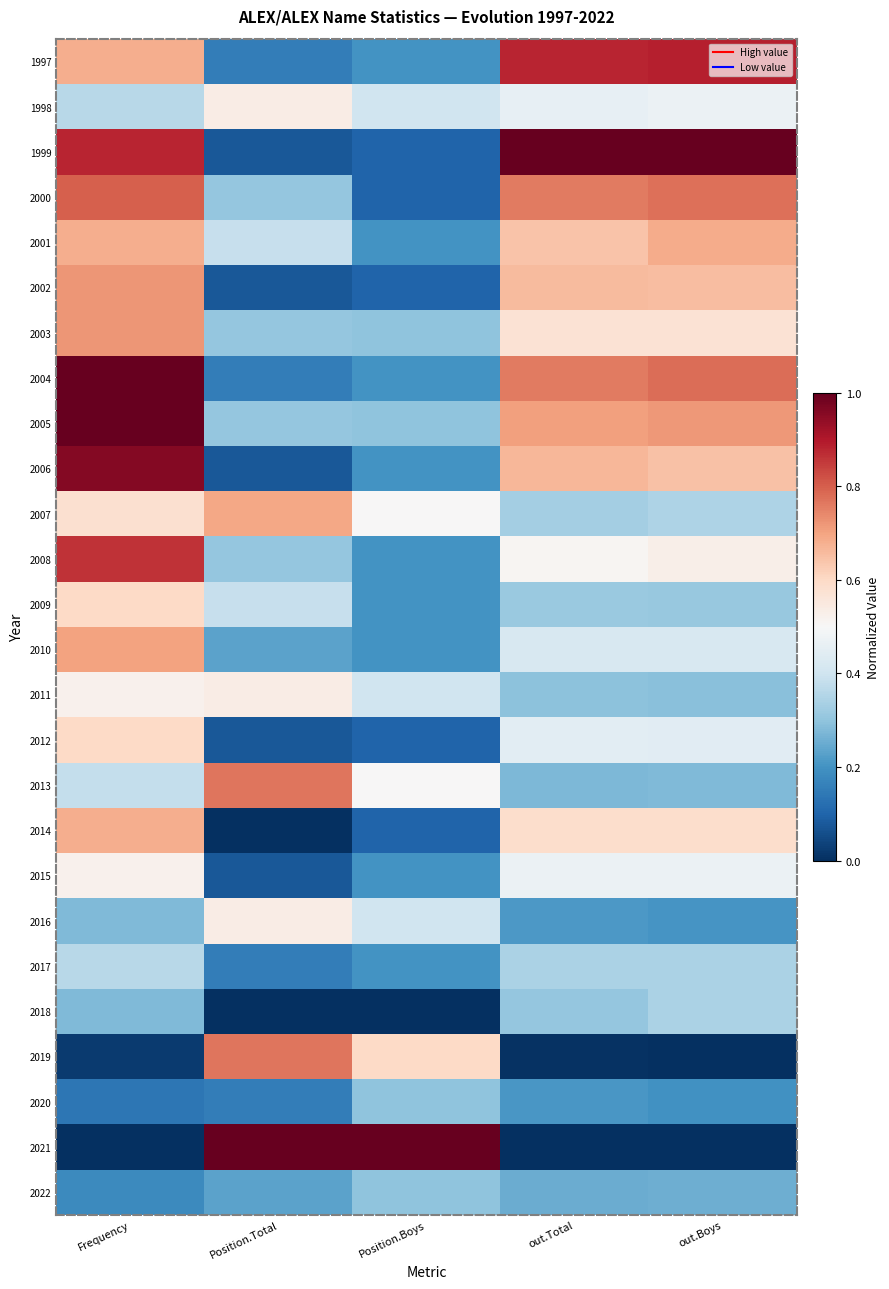

Reading left to right, what are all the values shown in this chart?

1997: Frequency=0.7	Position.Total=0.2	Position.Boys=0.2	out.Total=0.9	out.Boys=0.9
1998: Frequency=0.4	Position.Total=0.5	Position.Boys=0.4	out.Total=0.5	out.Boys=0.5
1999: Frequency=0.9	Position.Total=0.1	Position.Boys=0.1	out.Total=1.0	out.Boys=1.0
2000: Frequency=0.8	Position.Total=0.3	Position.Boys=0.1	out.Total=0.8	out.Boys=0.8
2001: Frequency=0.7	Position.Total=0.4	Position.Boys=0.2	out.Total=0.6	out.Boys=0.7
2002: Frequency=0.7	Position.Total=0.1	Position.Boys=0.1	out.Total=0.7	out.Boys=0.7
2003: Frequency=0.7	Position.Total=0.3	Position.Boys=0.3	out.Total=0.6	out.Boys=0.6
2004: Frequency=1.0	Position.Total=0.2	Position.Boys=0.2	out.Total=0.8	out.Boys=0.8
2005: Frequency=1.0	Position.Total=0.3	Position.Boys=0.3	out.Total=0.7	out.Boys=0.7
2006: Frequency=1.0	Position.Total=0.1	Position.Boys=0.2	out.Total=0.7	out.Boys=0.6
2007: Frequency=0.6	Position.Total=0.7	Position.Boys=0.5	out.Total=0.3	out.Boys=0.3
2008: Frequency=0.9	Position.Total=0.3	Position.Boys=0.2	out.Total=0.5	out.Boys=0.5
2009: Frequency=0.6	Position.Total=0.4	Position.Boys=0.2	out.Total=0.3	out.Boys=0.3
2010: Frequency=0.7	Position.Total=0.2	Position.Boys=0.2	out.Total=0.4	out.Boys=0.4
2011: Frequency=0.5	Position.Total=0.5	Position.Boys=0.4	out.Total=0.3	out.Boys=0.3
2012: Frequency=0.6	Position.Total=0.1	Position.Boys=0.1	out.Total=0.4	out.Boys=0.4
2013: Frequency=0.4	Position.Total=0.8	Position.Boys=0.5	out.Total=0.3	out.Boys=0.3
2014: Frequency=0.7	Position.Total=0.0	Position.Boys=0.1	out.Total=0.6	out.Boys=0.6
2015: Frequency=0.5	Position.Total=0.1	Position.Boys=0.2	out.Total=0.5	out.Boys=0.5
2016: Frequency=0.3	Position.Total=0.5	Position.Boys=0.4	out.Total=0.2	out.Boys=0.2
2017: Frequency=0.4	Position.Total=0.2	Position.Boys=0.2	out.Total=0.3	out.Boys=0.3
2018: Frequency=0.3	Position.Total=0.0	Position.Boys=0.0	out.Total=0.3	out.Boys=0.3
2019: Frequency=0.0	Position.Total=0.8	Position.Boys=0.6	out.Total=0.0	out.Boys=0.0
2020: Frequency=0.1	Position.Total=0.2	Position.Boys=0.3	out.Total=0.2	out.Boys=0.2
2021: Frequency=0.0	Position.Total=1.0	Position.Boys=1.0	out.Total=0.0	out.Boys=0.0
2022: Frequency=0.2	Position.Total=0.2	Position.Boys=0.3	out.Total=0.2	out.Boys=0.3